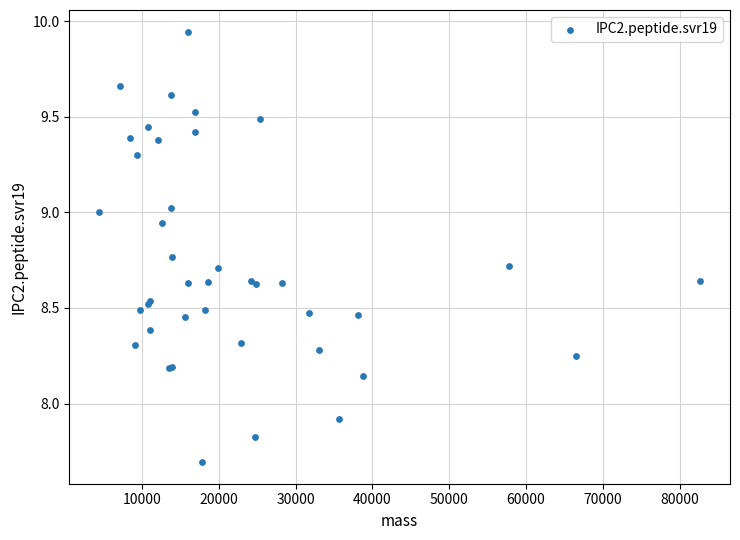

What Y value in the scatter plot is closest to 8?

7.9